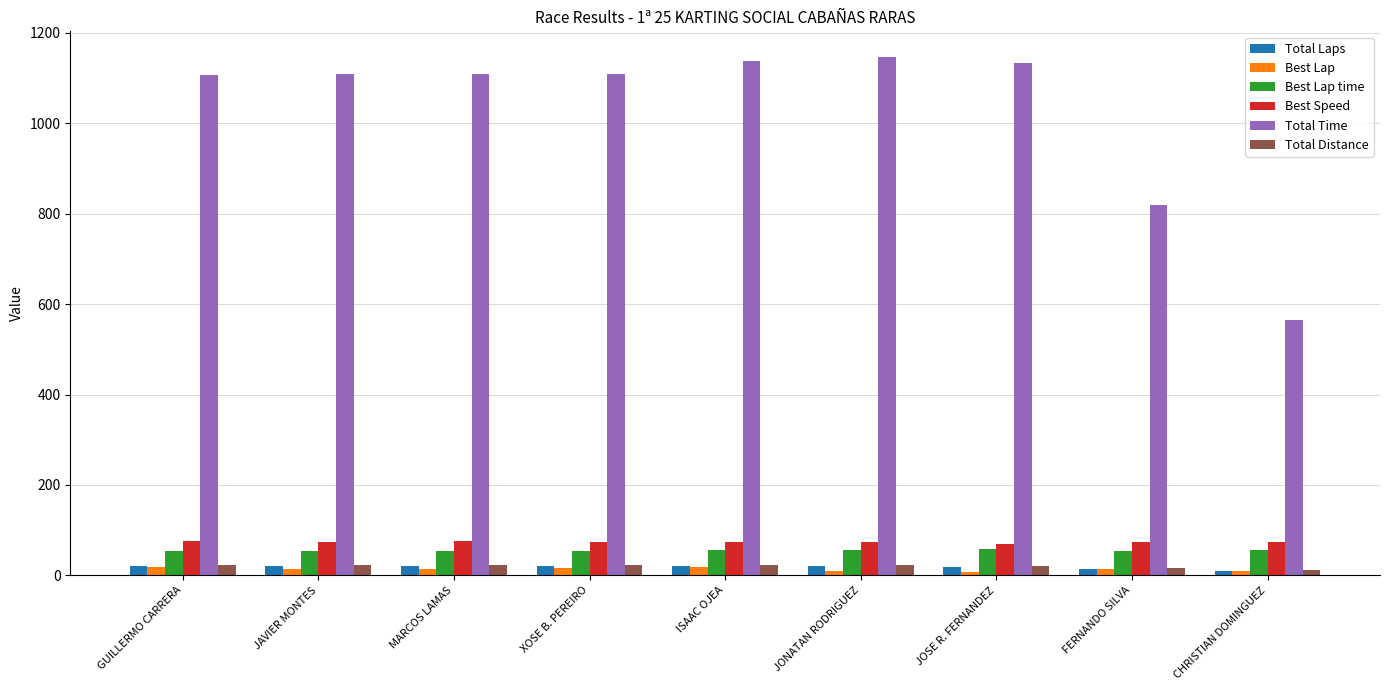

Which series has the largest range (max minus min)?

Total Time